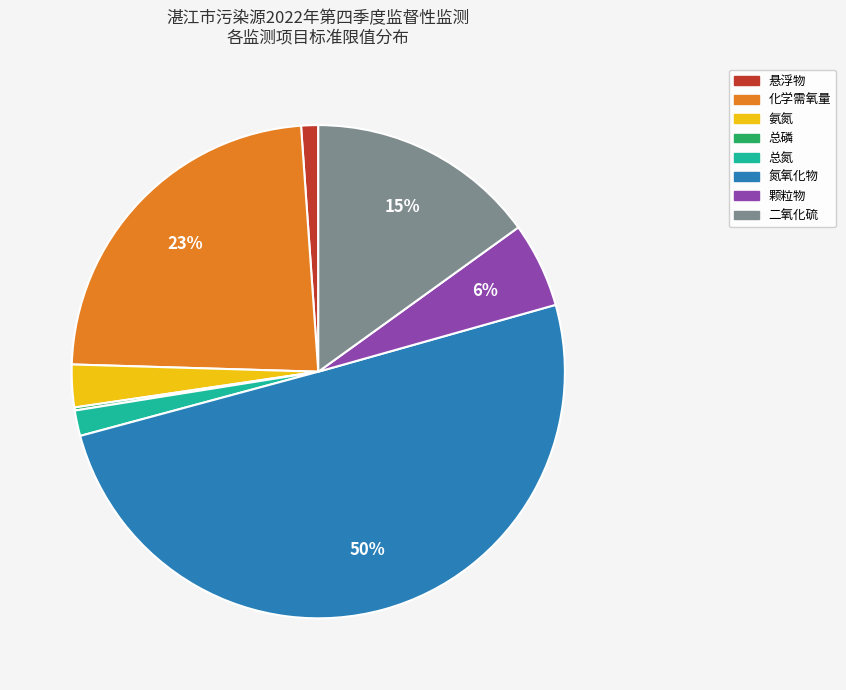

To the nearest percent, what is the average slice percentage?

12%